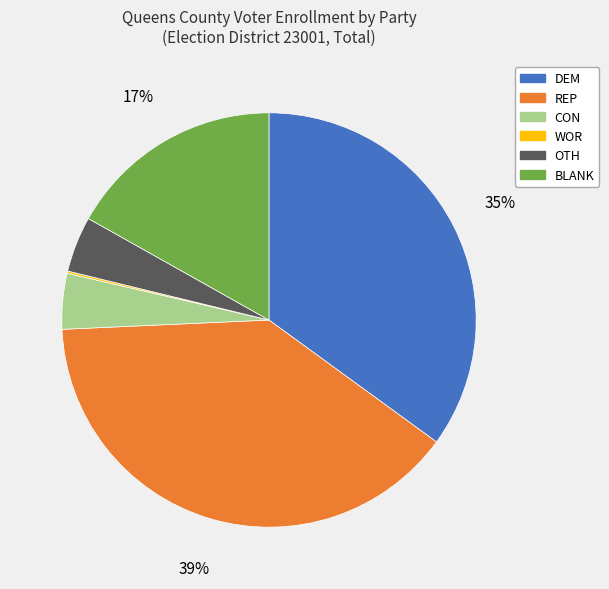

What is the ratio of the value at BLANK to the value at REP?

0.4